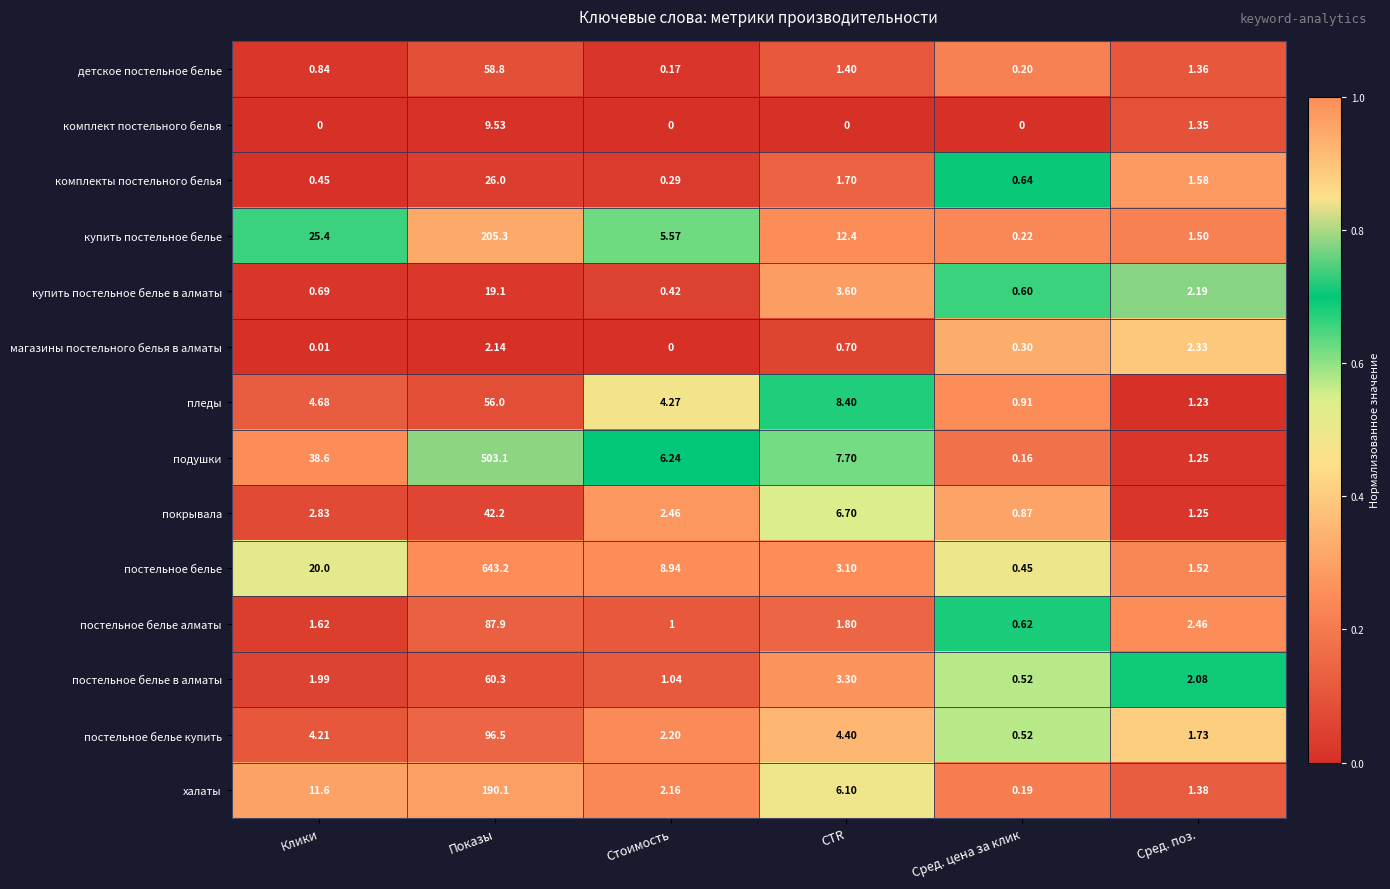

At which category is the sum across all series the highest?

Показы